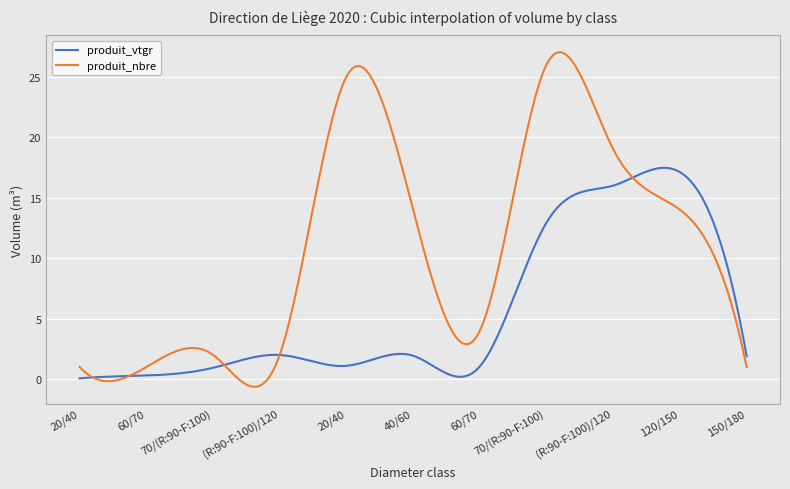

Which series has the widest spread of values?

produit_nbre